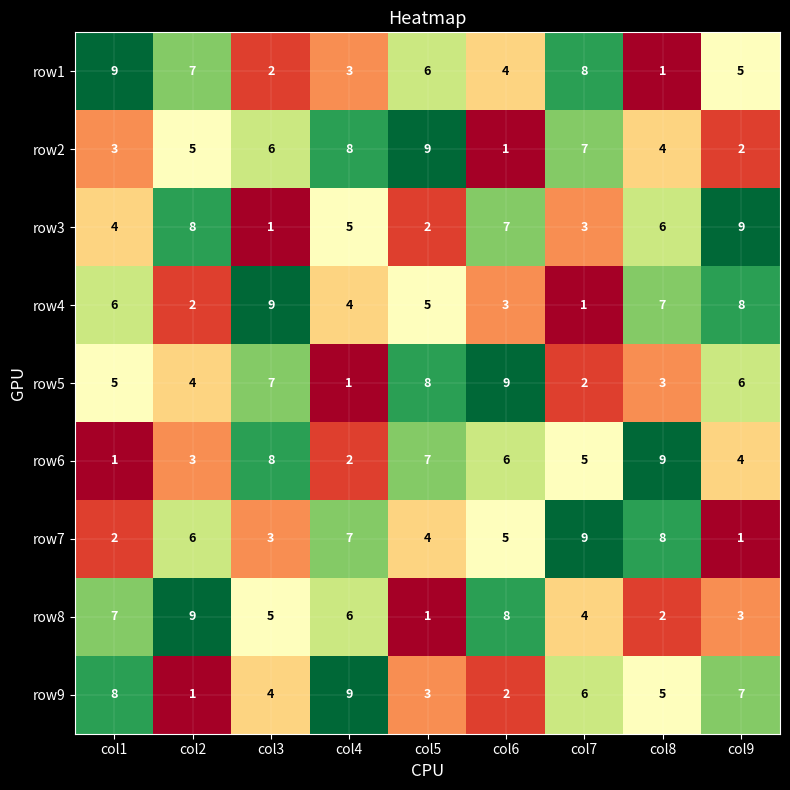

Which category has the highest value in the row2 series?

col5